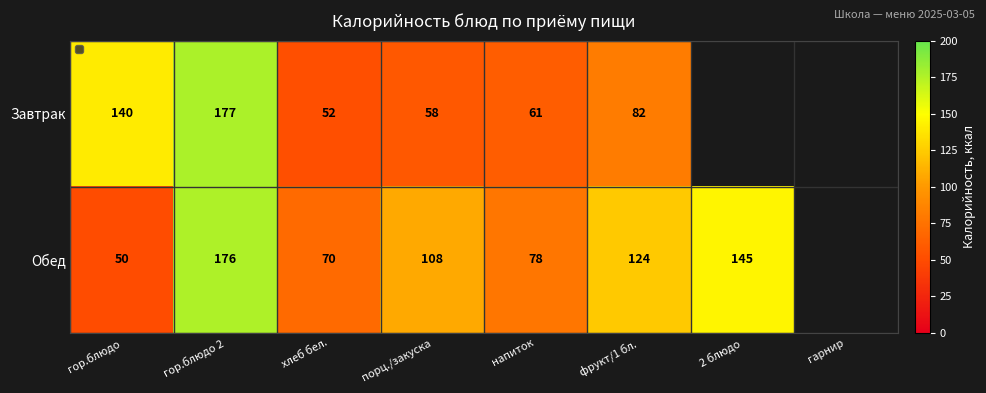

Which has a higher value, гор.блюдо or гор.блюдо 2?

гор.блюдо 2